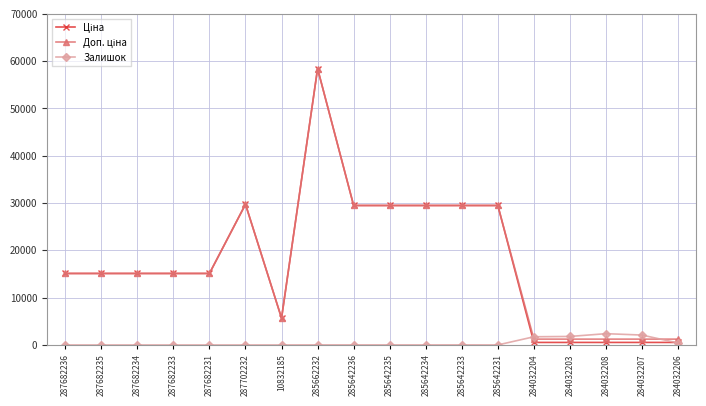

True or false: Залишок has a value of 2388.0 at 284032208.

True